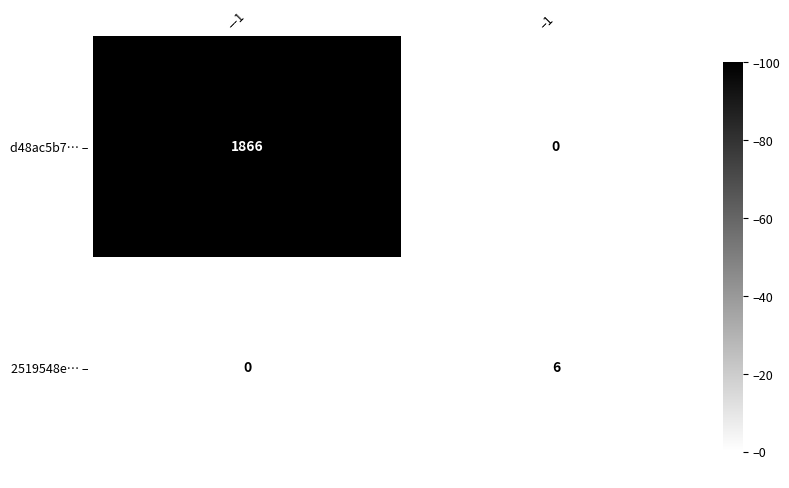

Is it true that d48ac5b7… – equals 3125 at –-1?

False